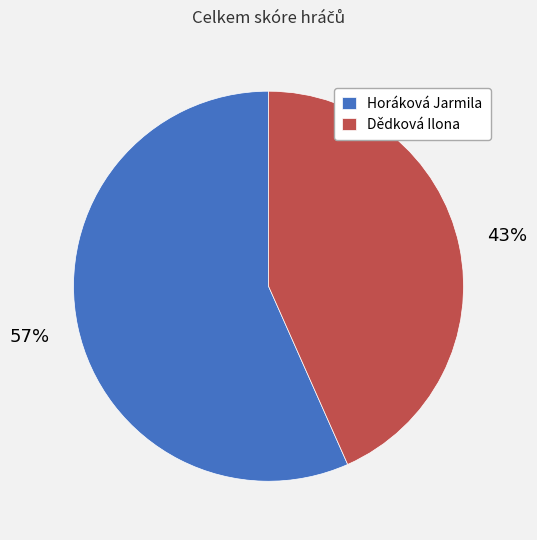

To the nearest percent, what is the average slice percentage?

50%